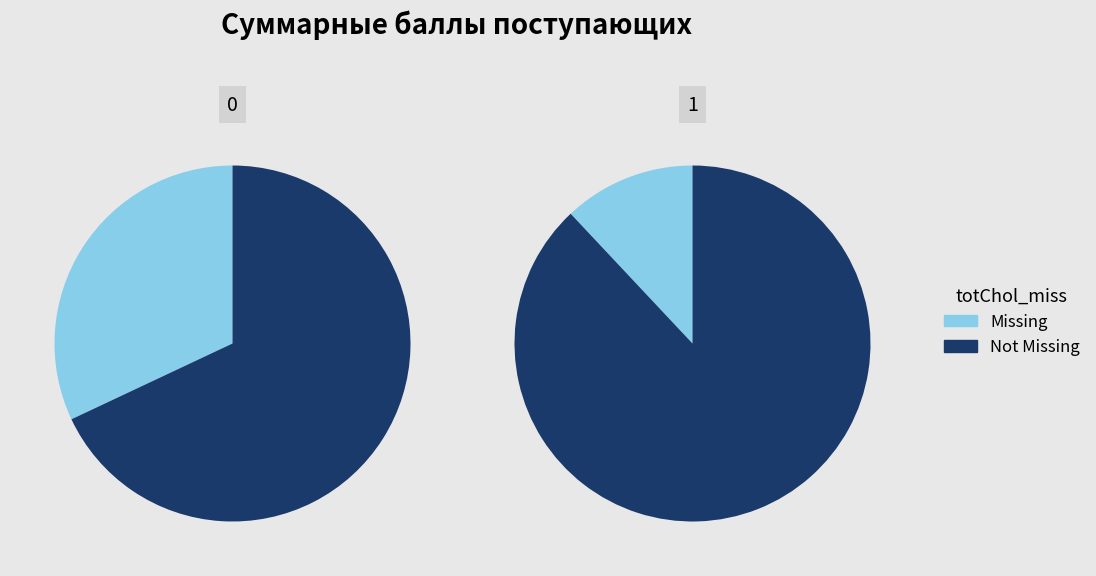

Which category has the smallest portion of the pie?

1